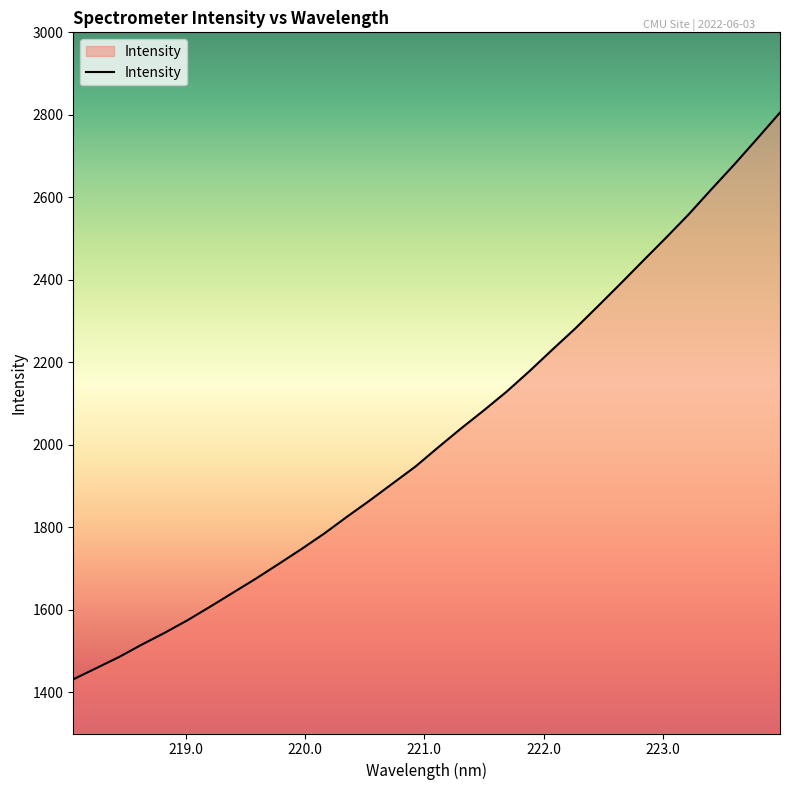

What is the minimum value shown in the chart?

1431.4